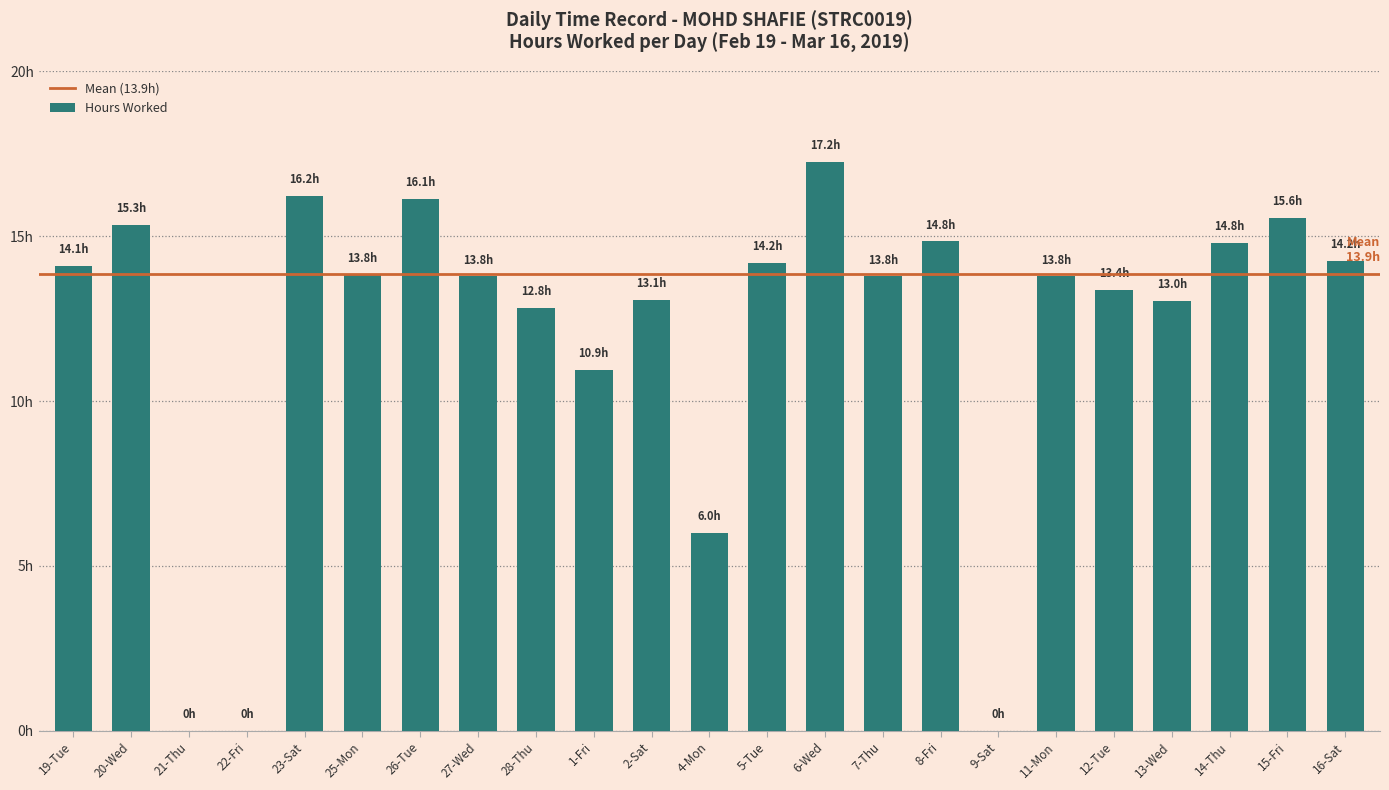

What is the label of the 6th bar from the left?

25-Mon